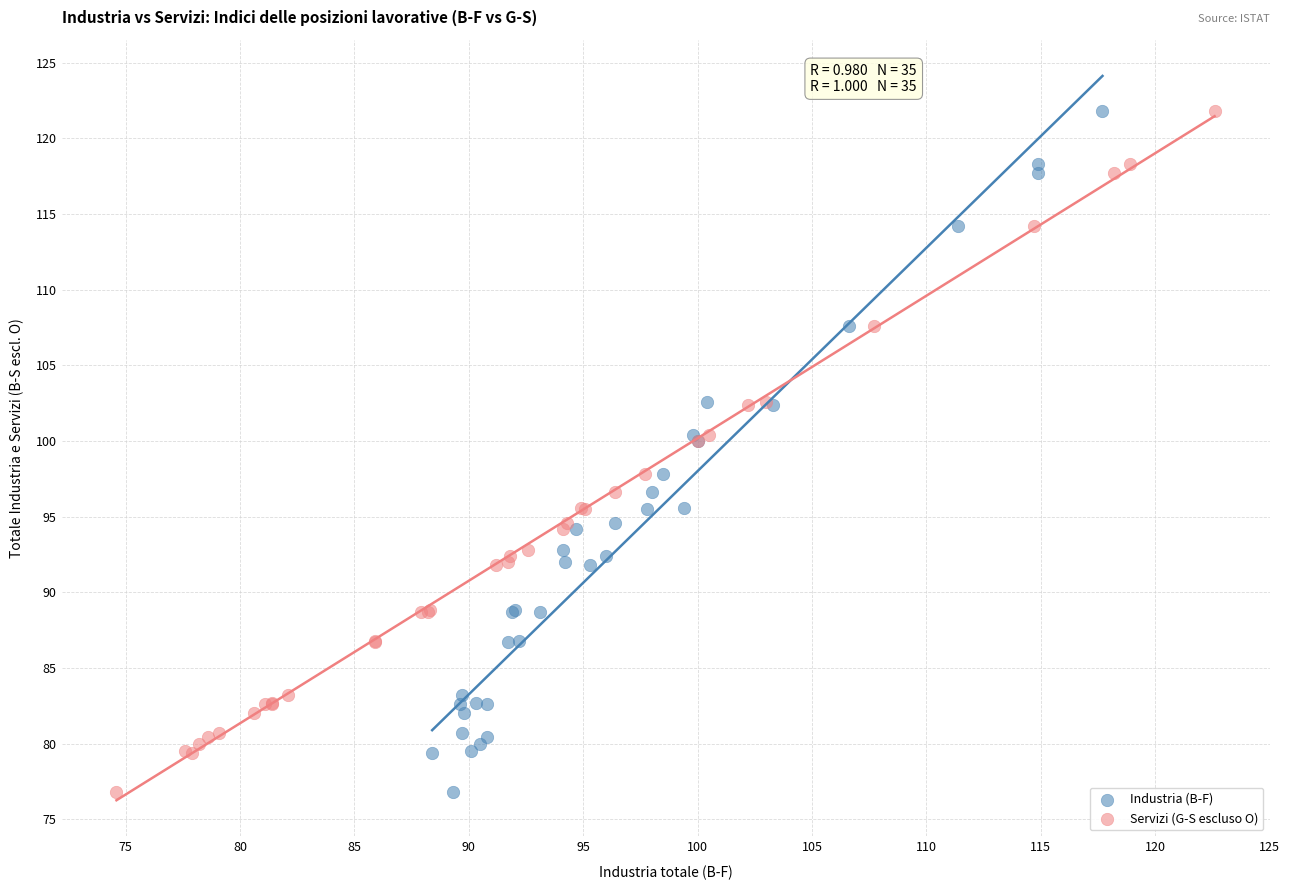

What are all the series names shown in the legend?

Industria (B-F), Servizi (G-S escluso O)